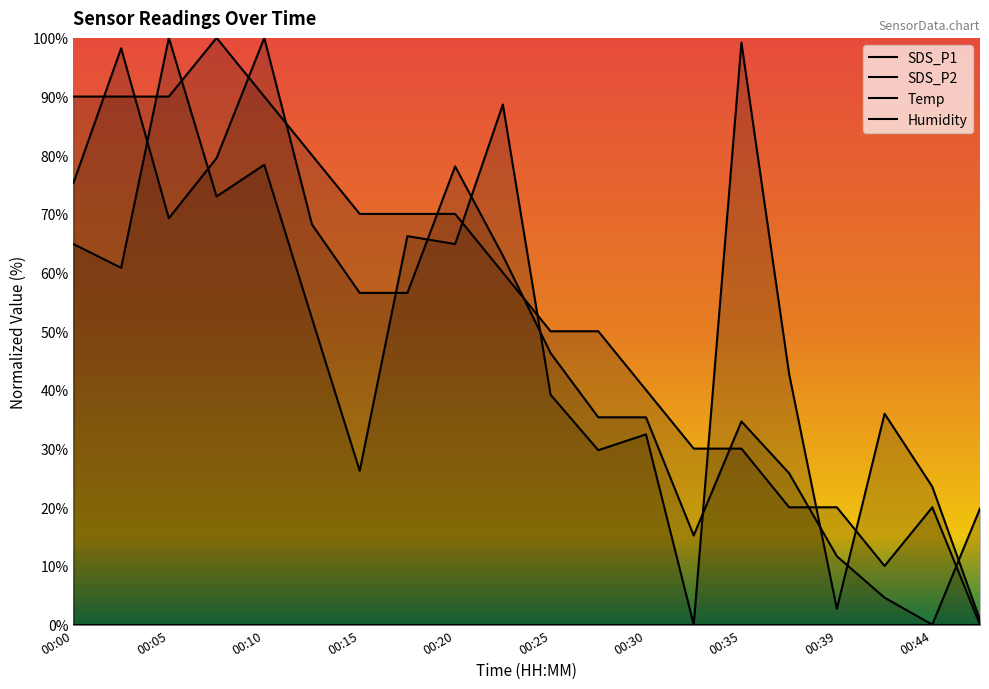

Is the value of Humidity at 00:35 greater than the value of SDS_P1 at 11?

No